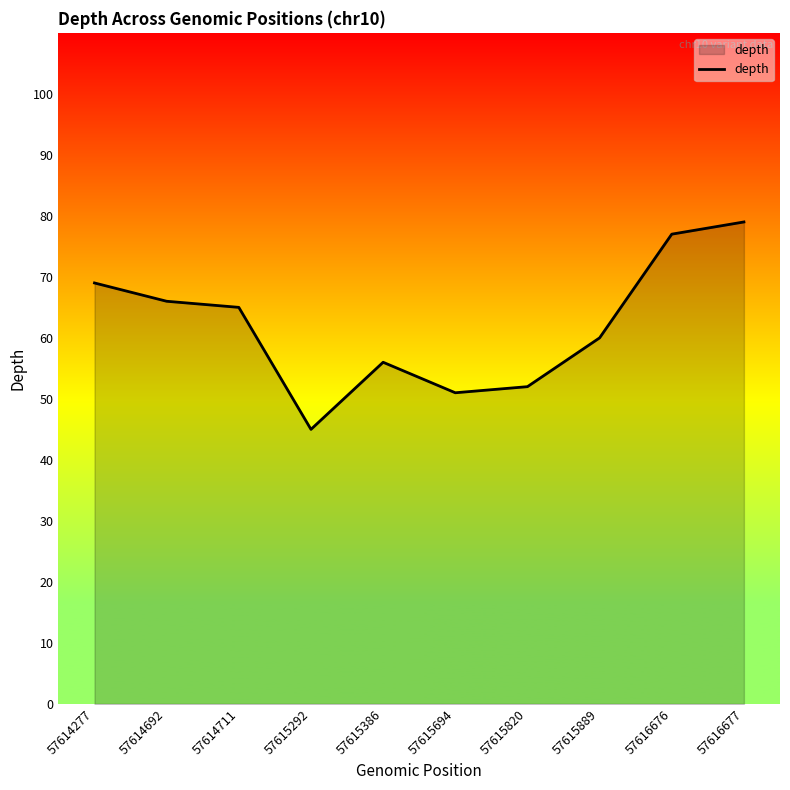

Reading left to right, what are all the values shown in this chart?

69	66	65	45	56	51	52	60	77	79